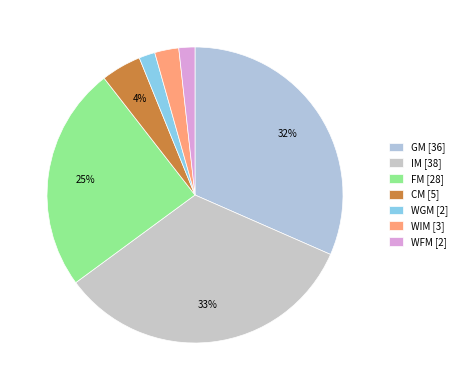

Does IM account for over 50% of the chart?

No